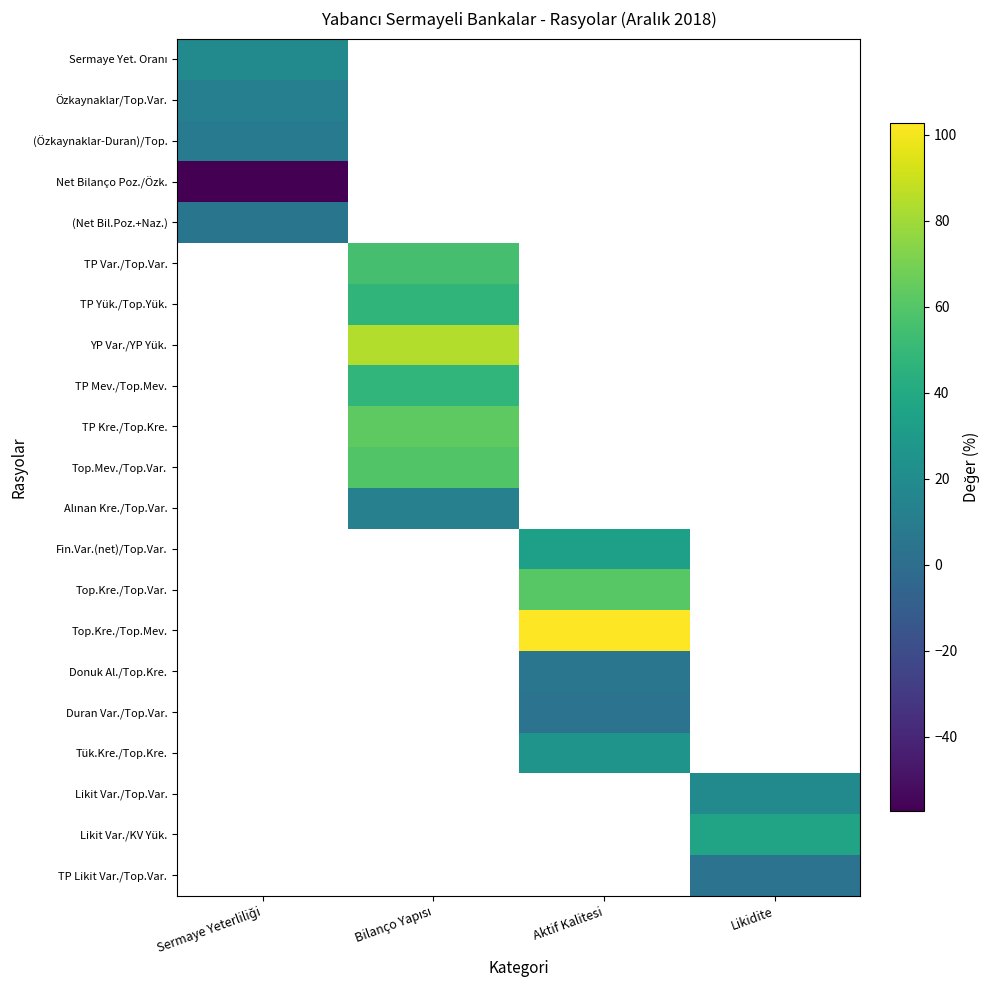

The (Net Bil.Poz.+Naz.) series shows 6.5 at Sermaye Yeterliliği. True or false?

False